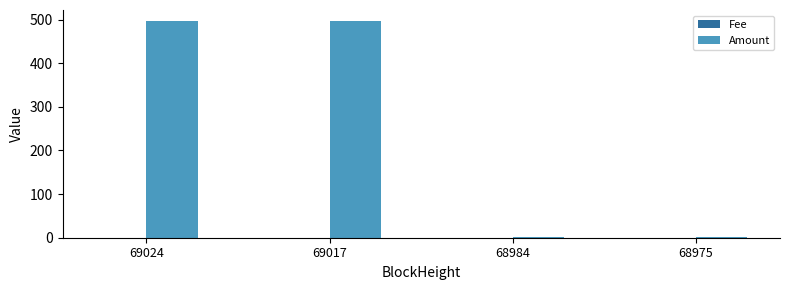

What is the spread (max minus min) of values at 69024?

497.0